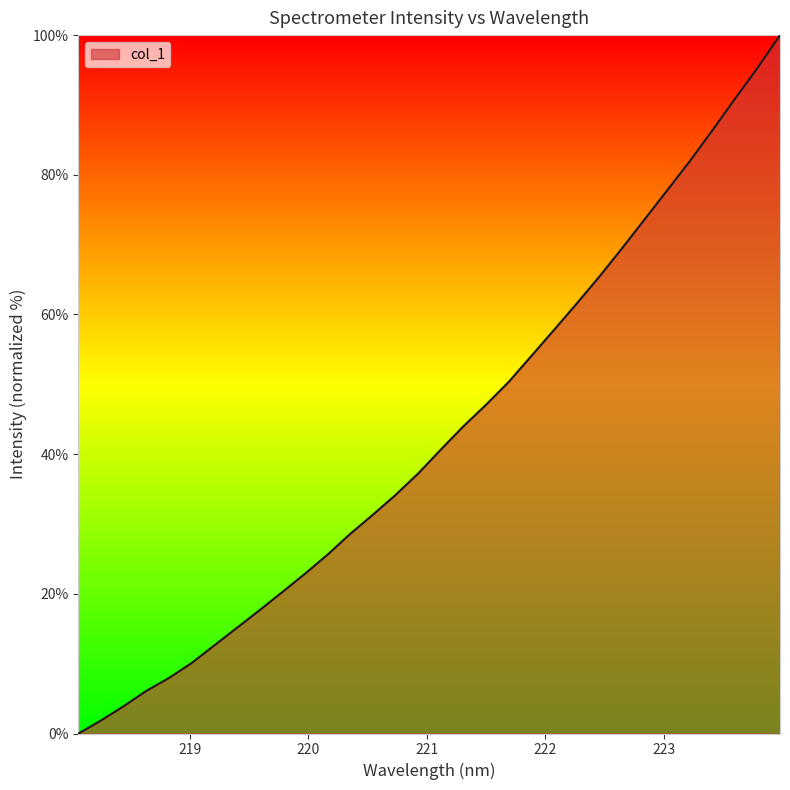

What is the difference between the maximum and second lowest values?

98.1